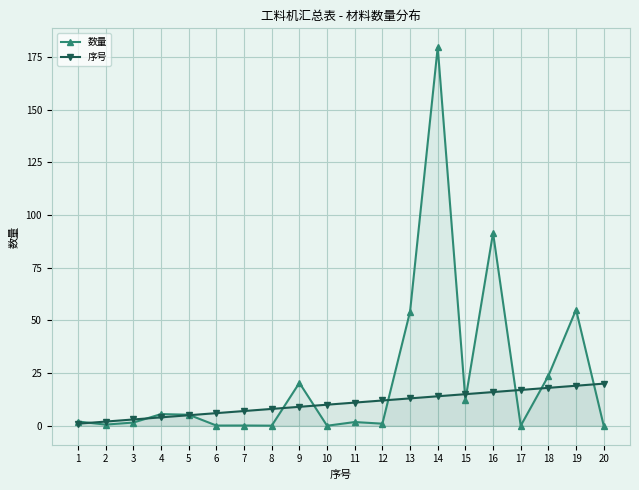

How many series are shown in this chart?

2